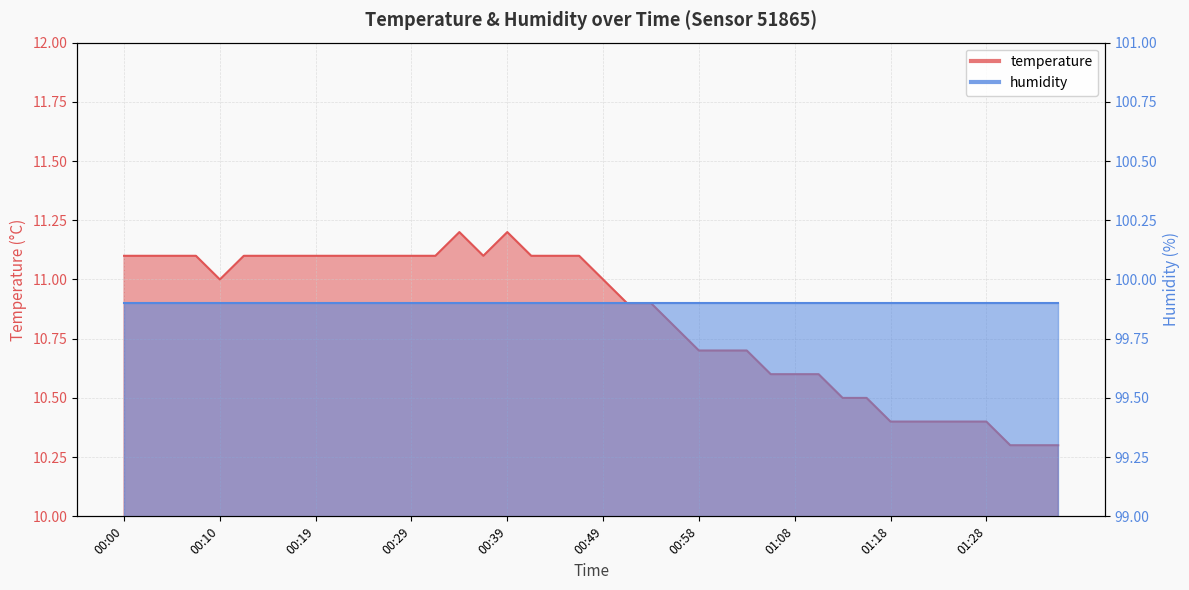

Which has a higher value, 01:30 or 00:49?

00:49